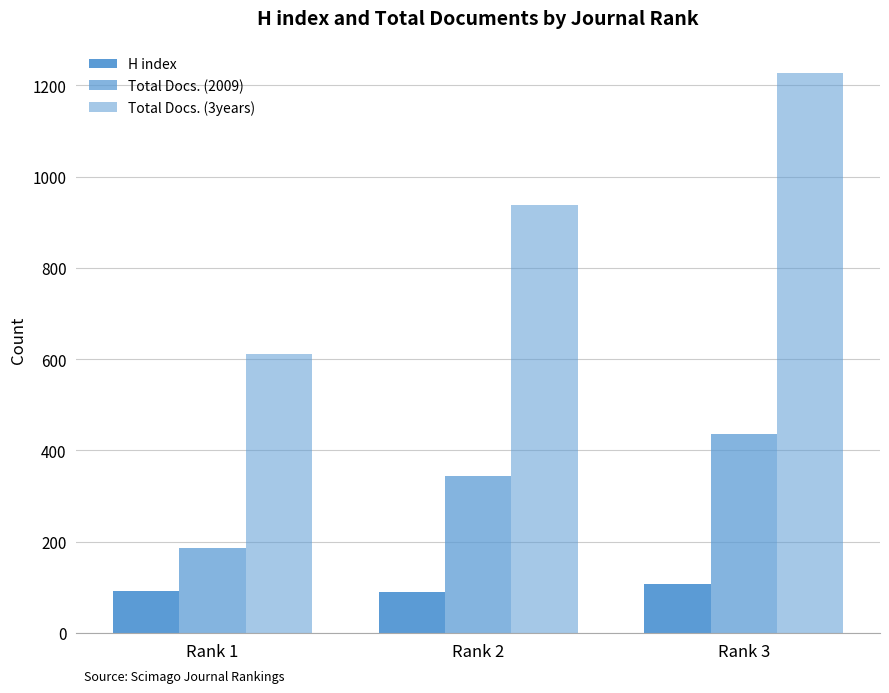

Does the chart contain stacked bars?

No